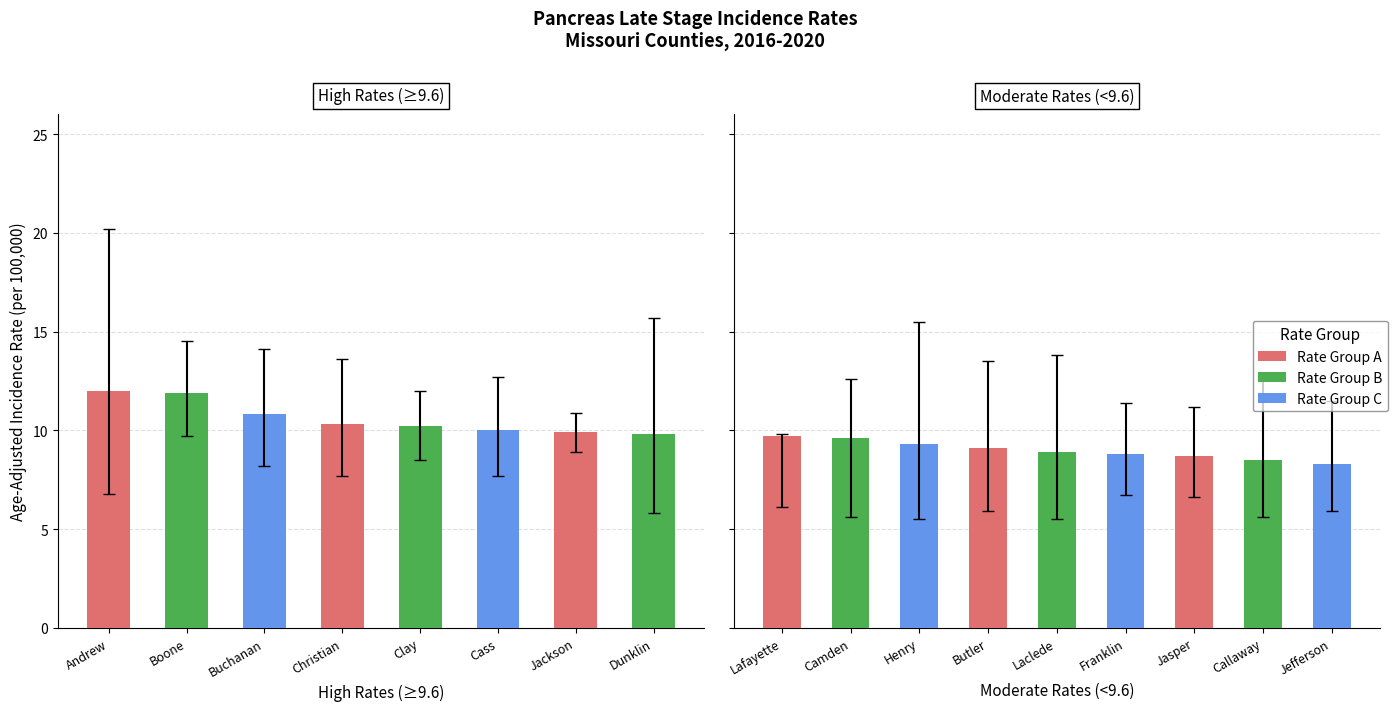

At how many categories does at least one series exceed 6?

17